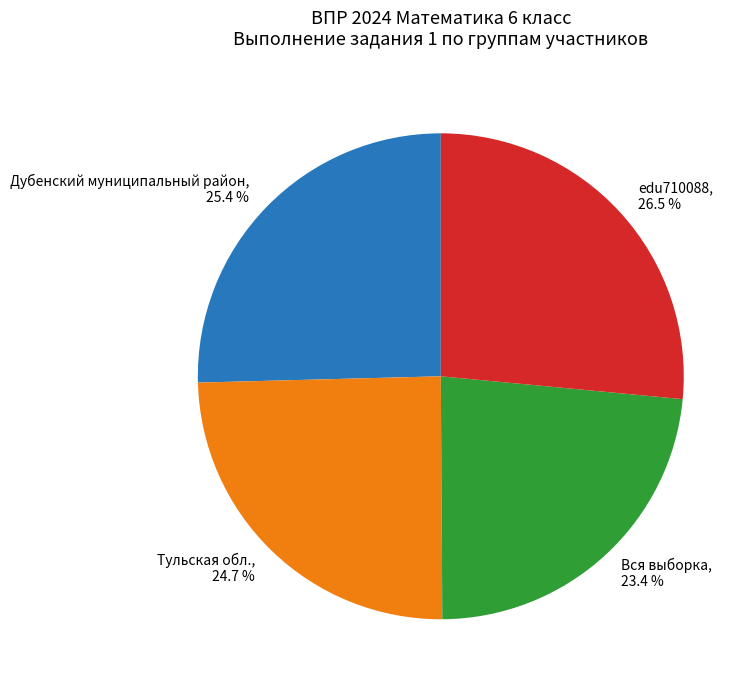

What percentage do Тульская обл., 24.7 % and edu710088, 26.5 % together represent?

51.2%